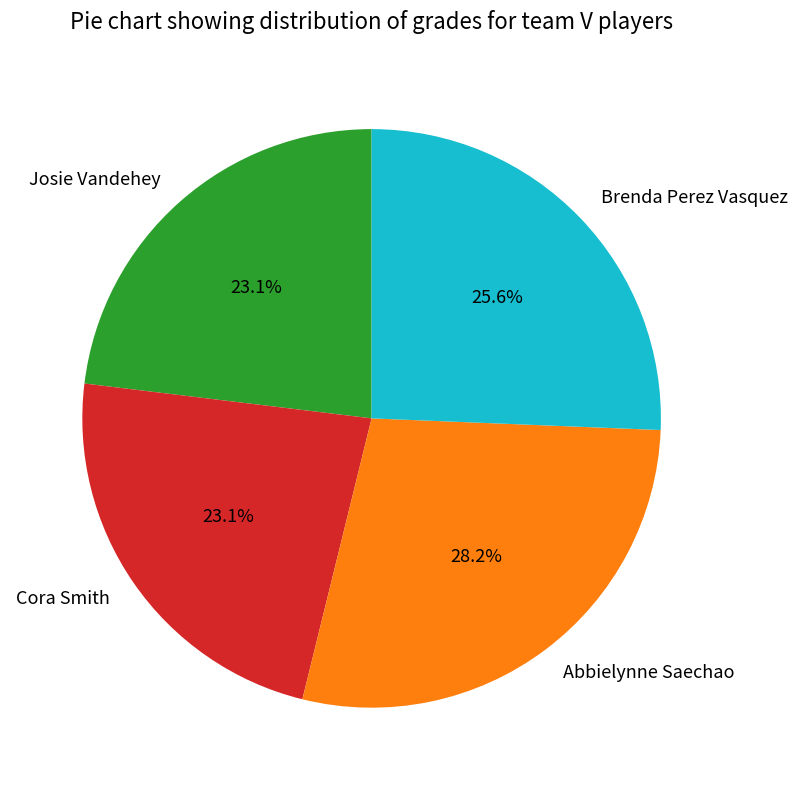

To the nearest percent, what percentage of the pie is Cora Smith?

23%